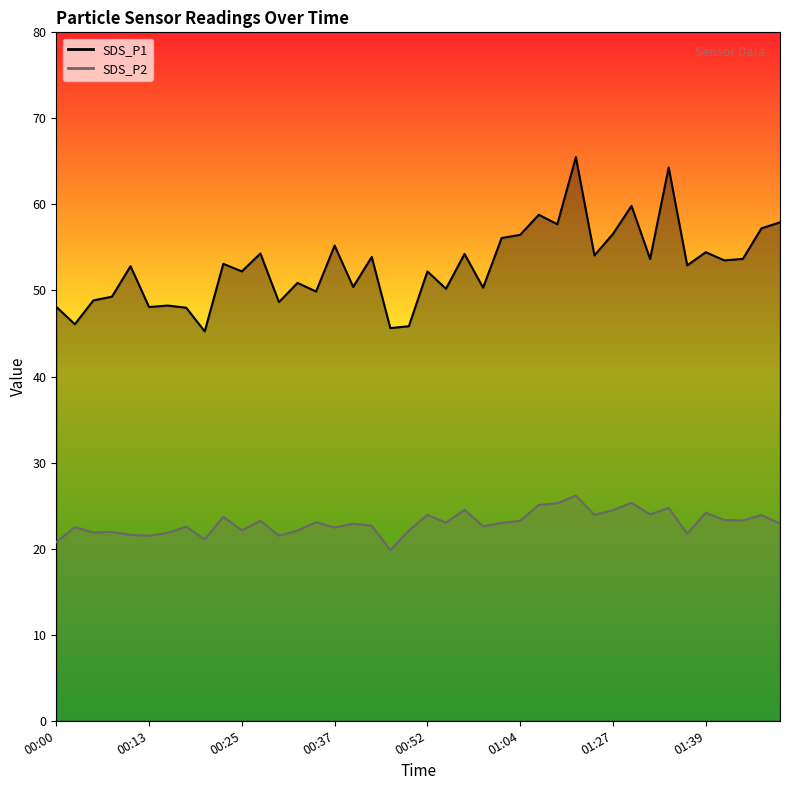

What are all the series names shown in the legend?

SDS_P1, SDS_P2